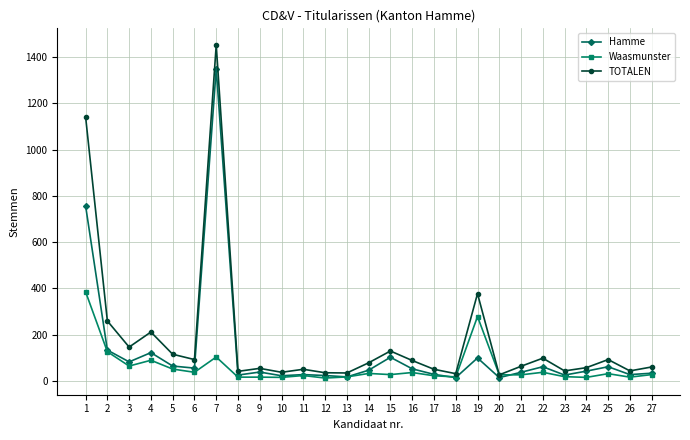

What are all the series names shown in the legend?

Hamme, Waasmunster, TOTALEN